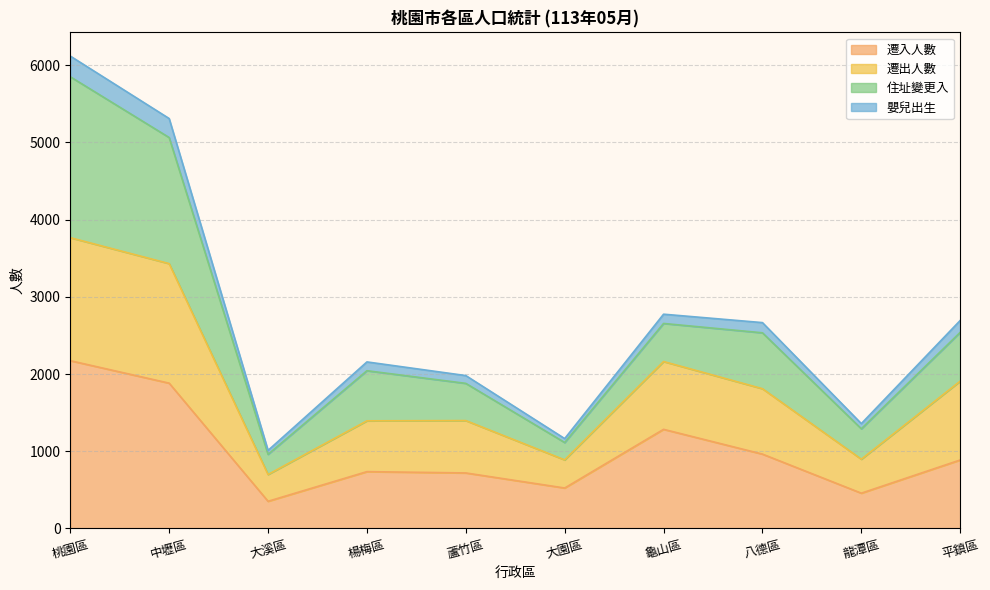

Does the chart display data point markers on the line(s)?

No